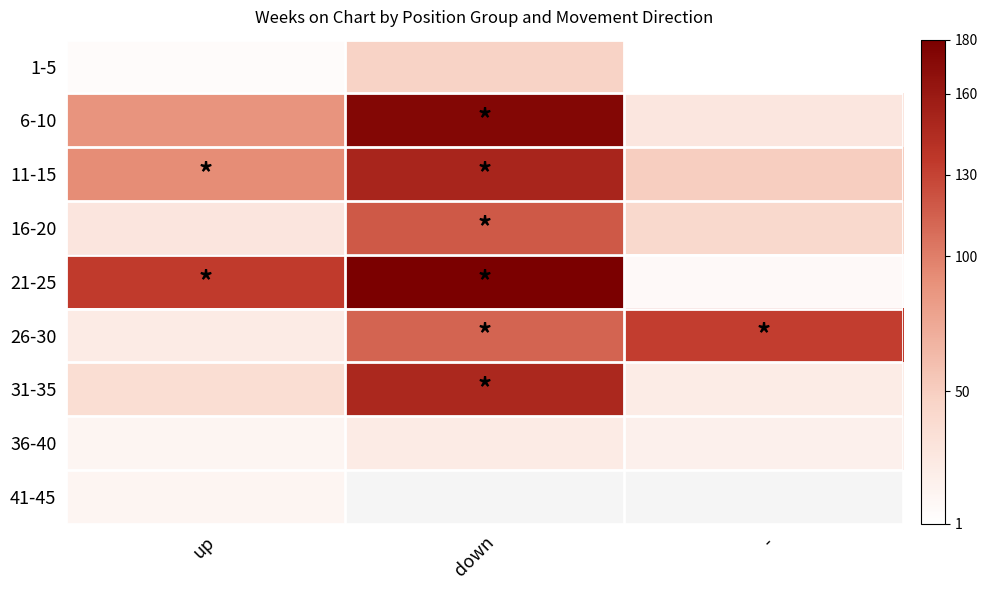

What is the maximum value shown in the chart?

180.0